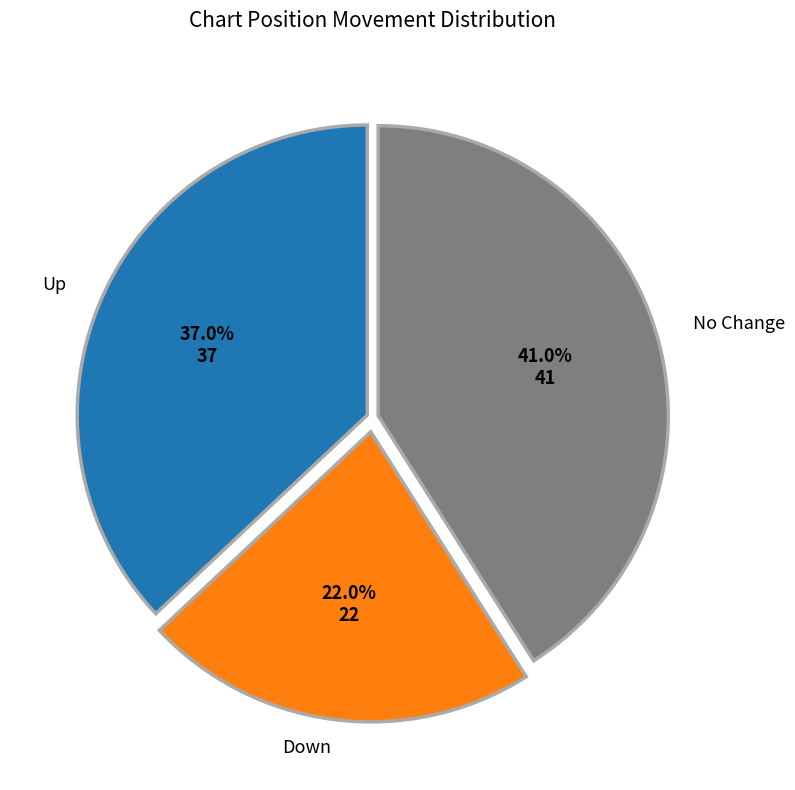

Is there a majority slice in this chart?

No